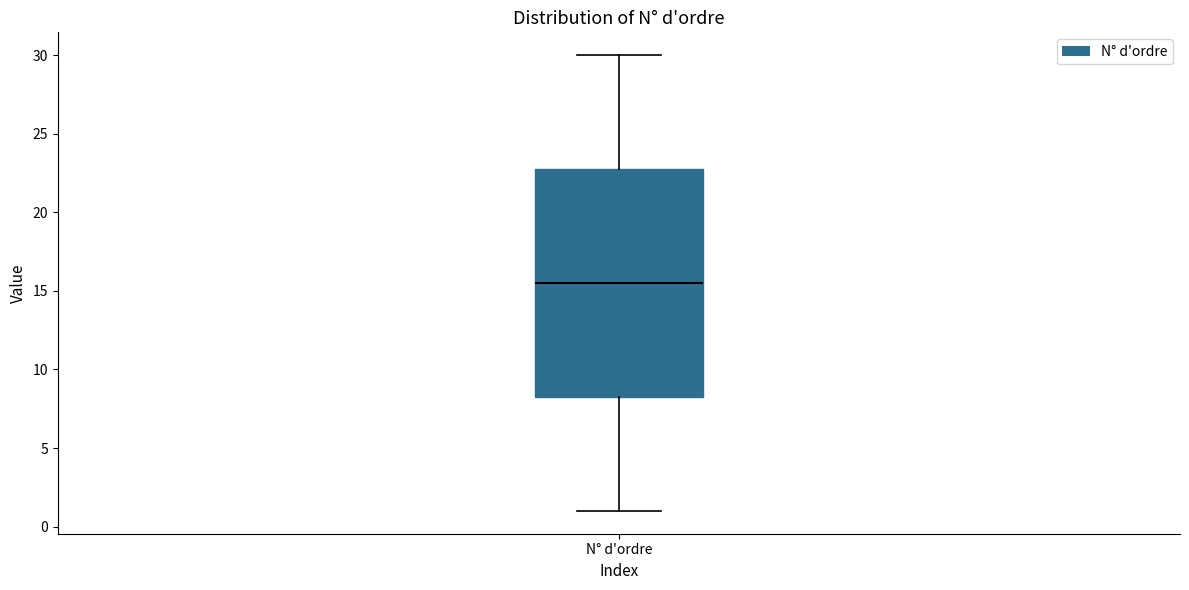

Read this box plot against the y-axis: the position of the median line, the range covered by the box, and the ends of both whiskers. The values are not printed on the chart, so give them approximately, as read against the axis.

median 15.5, box 8.5 to 23.0, whiskers 1.0 to 30.0